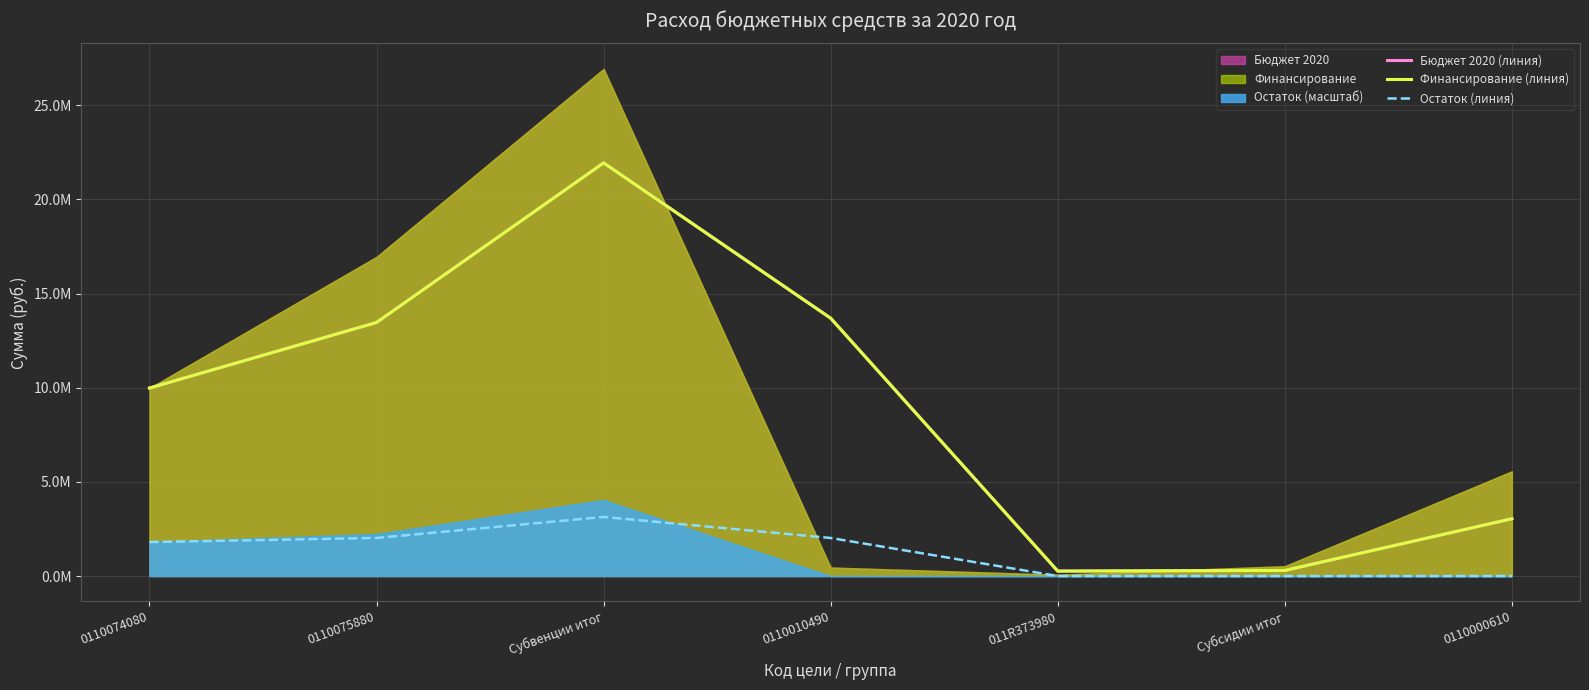

What is the value of the Бюджет 2020 (линия) point at the 7th from the left?

3.0